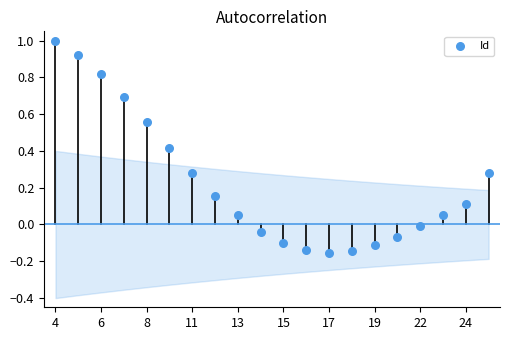

What is the range of Y values (max minus min)?

1.2